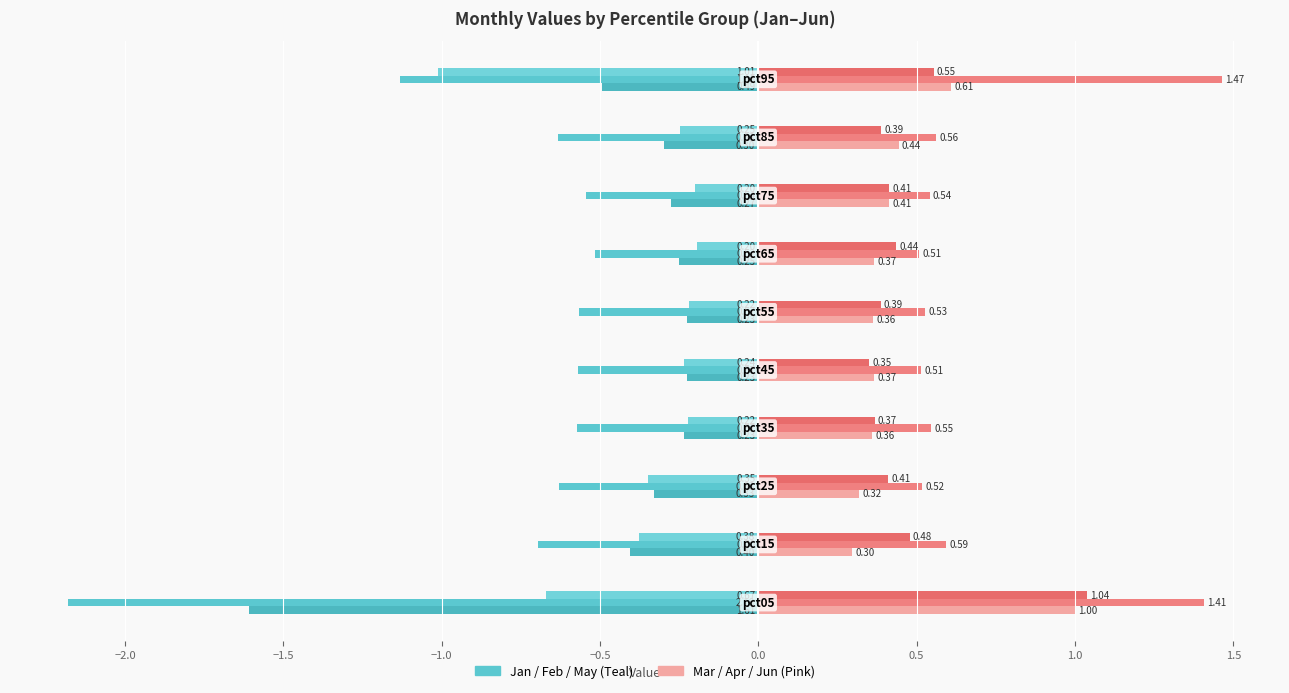

How many distinct data groups are displayed?

6